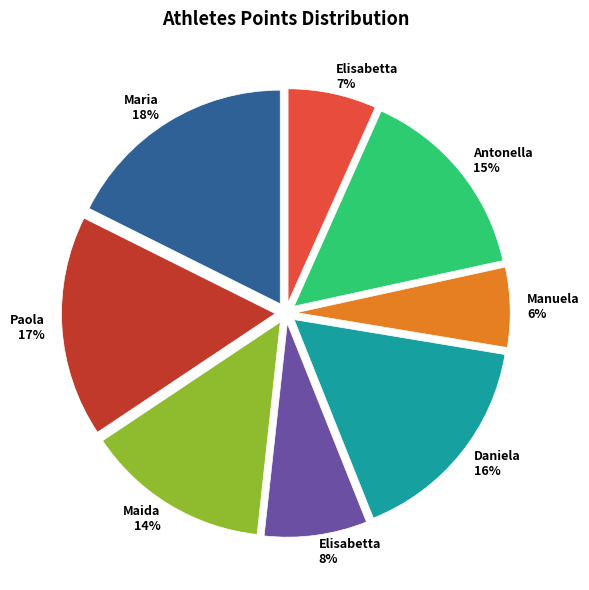

To the nearest percent, what is the difference between the largest and smallest slice percentages?

12%